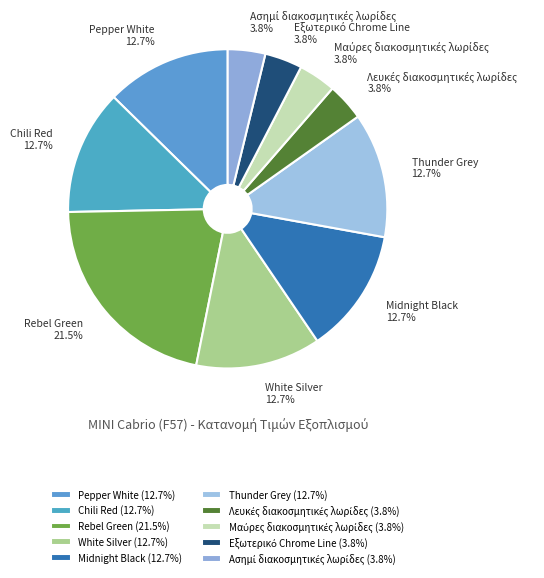

What percentage is NOT represented by Chili Red?

87.3%